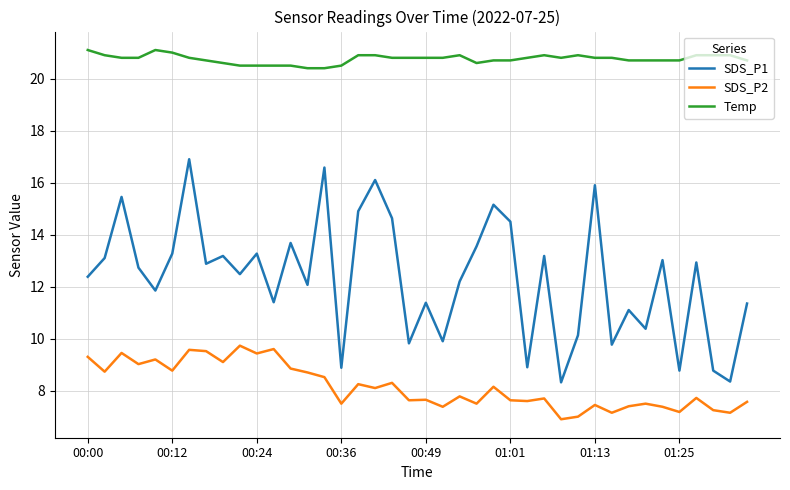

True or false: Temp and SDS_P2 cross at least once.

False